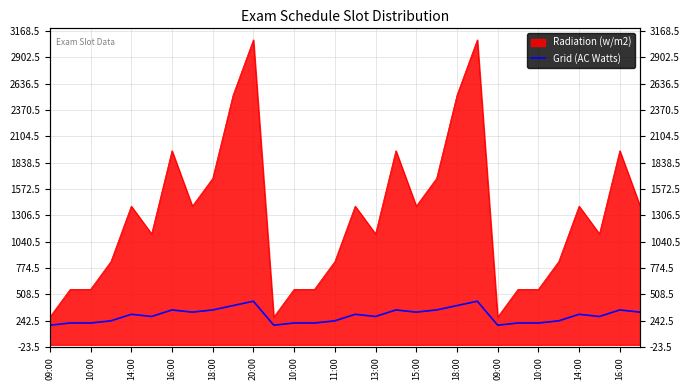

How many interior local valleys (lower than both neighbors) does the data have?

7